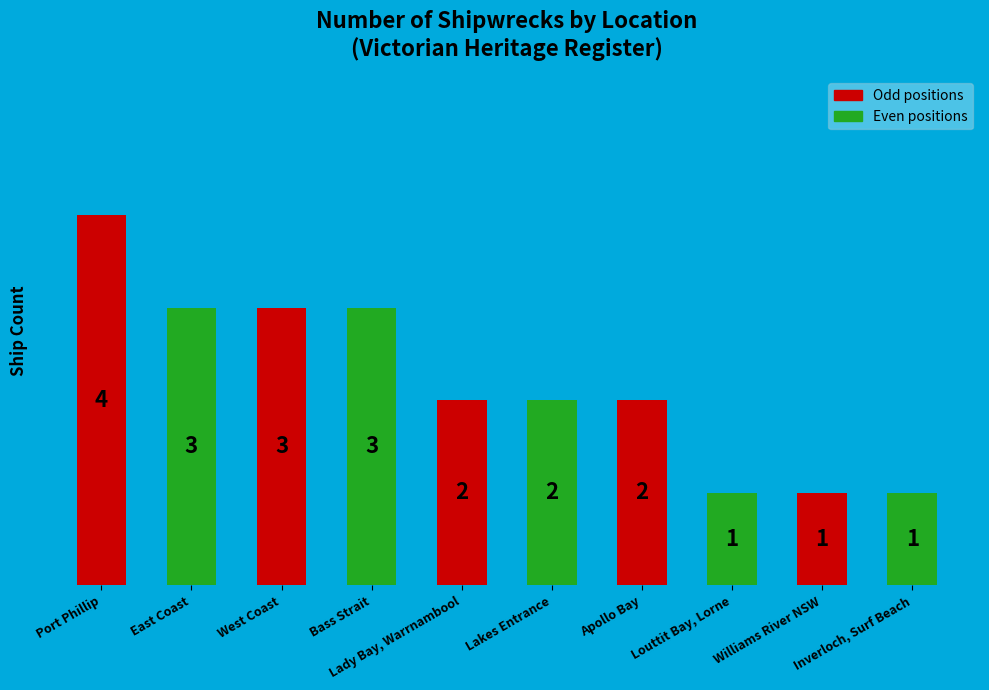

Which label corresponds to the largest value in the chart?

Port Phillip